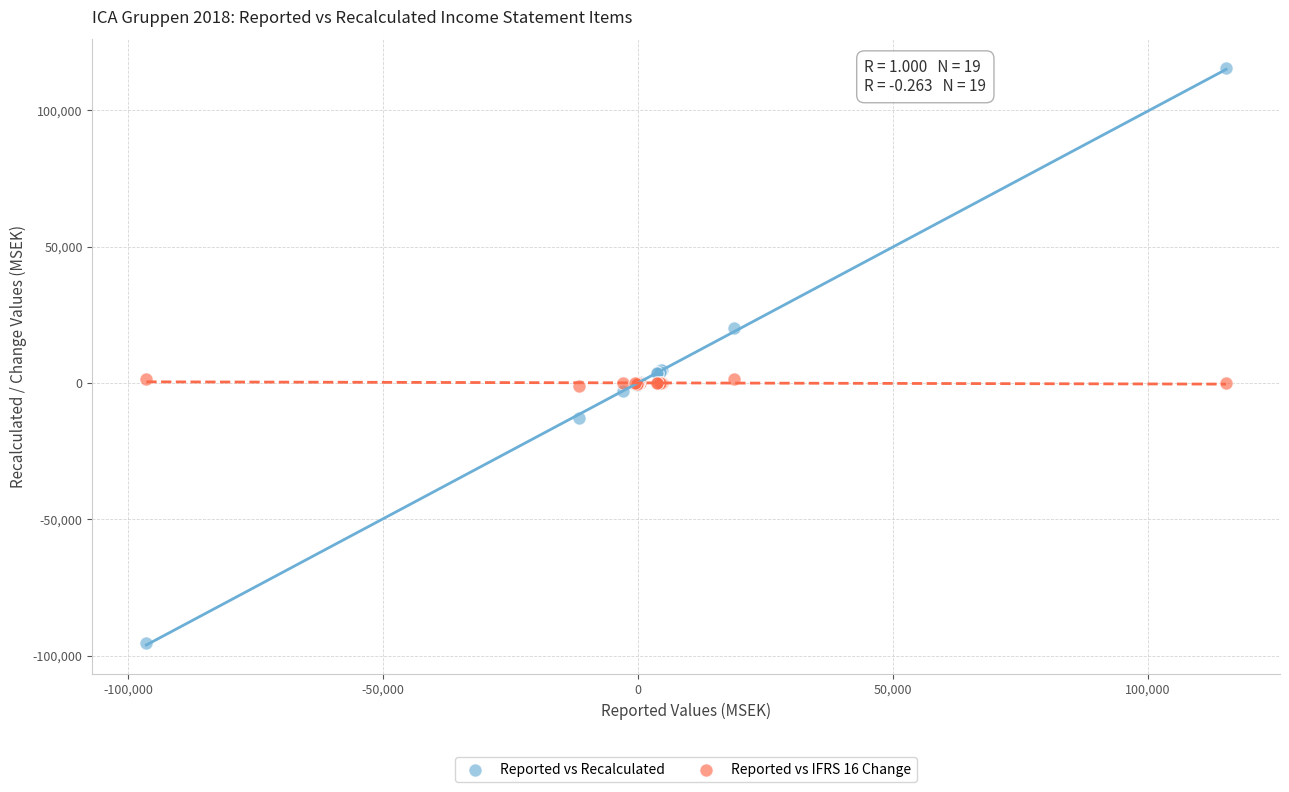

Which series reaches the maximum Y coordinate?

Reported vs Recalculated